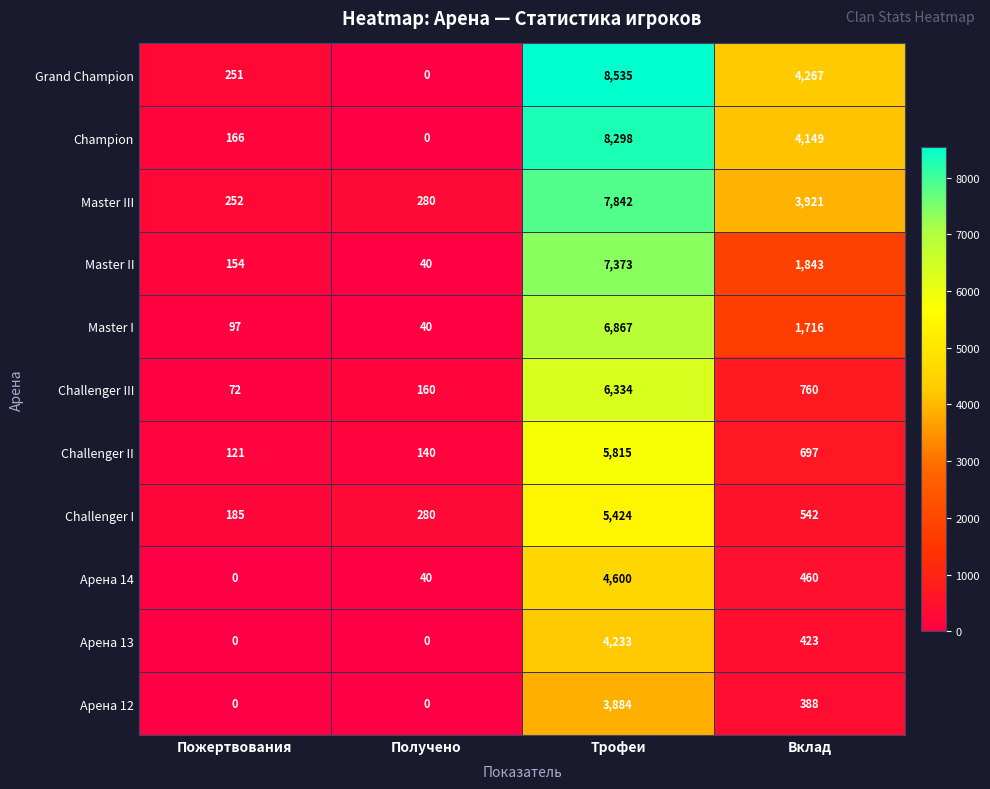

List the series in order of their peak value, highest first.

Grand Champion, Champion, Master III, Master II, Master I, Challenger III, Challenger II, Challenger I, Арена 14, Арена 13, Арена 12